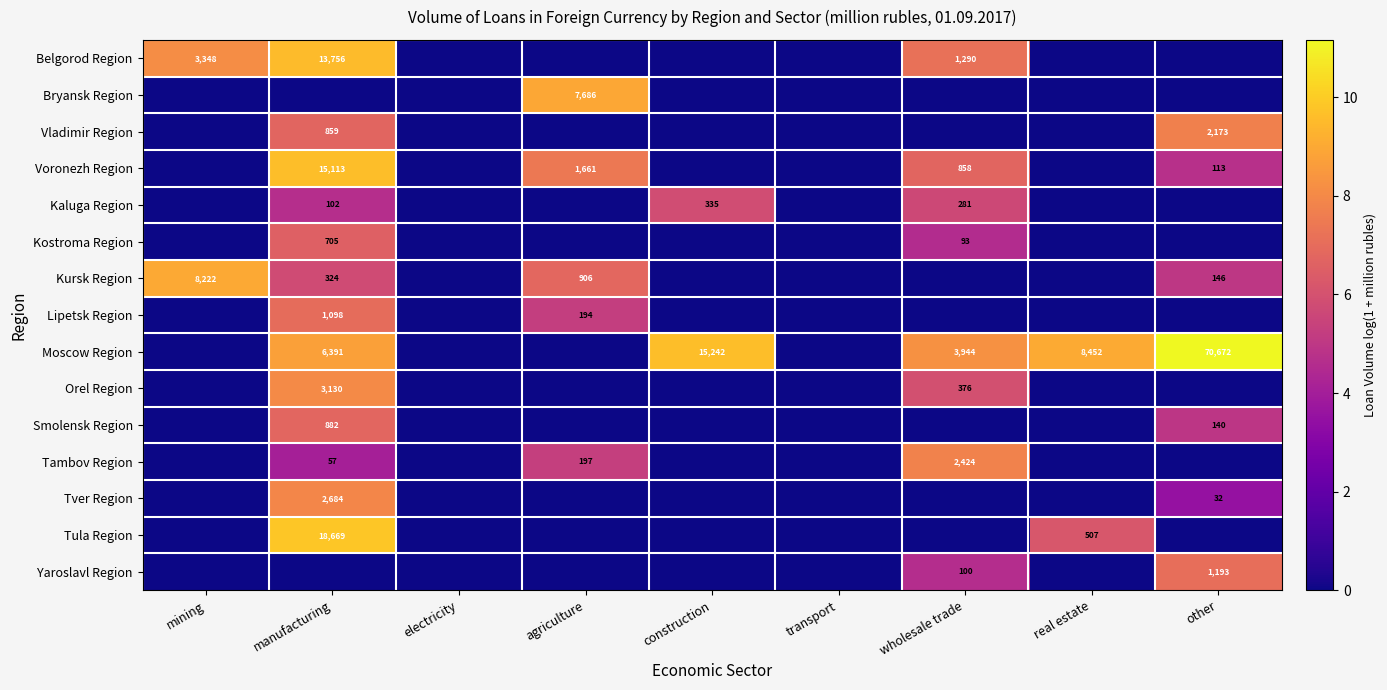

At how many categories does at least one series exceed 1?

7